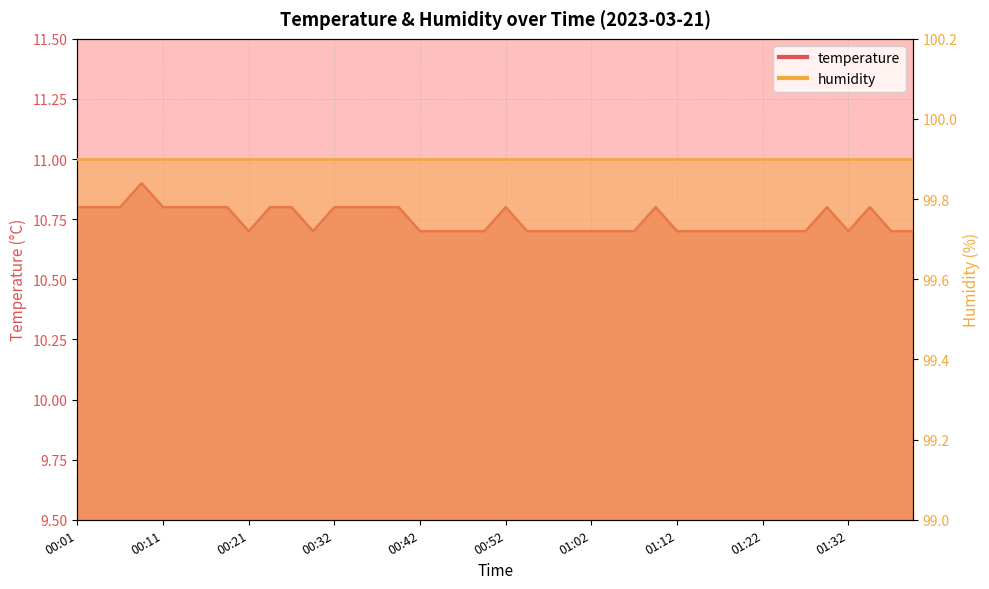

List the labels in order of value, smallest first.

00:21, 00:29, 00:42, 00:44, 00:47, 00:49, 00:55, 00:57, 01:00, 01:02, 01:05, 01:07, 01:12, 01:14, 01:17, 01:19, 01:22, 01:24, 01:27, 01:32, 01:37, 01:39, 00:01, 00:04, 00:06, 00:11, 00:14, 00:16, 00:19, 00:24, 00:27, 00:32, 00:34, 00:37, 00:39, 00:52, 01:09, 01:29, 01:34, 00:09